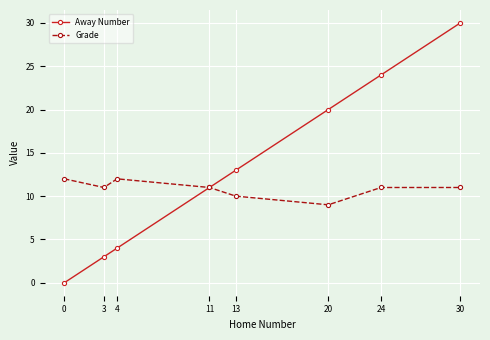

At how many categories does at least one series exceed 15?

3